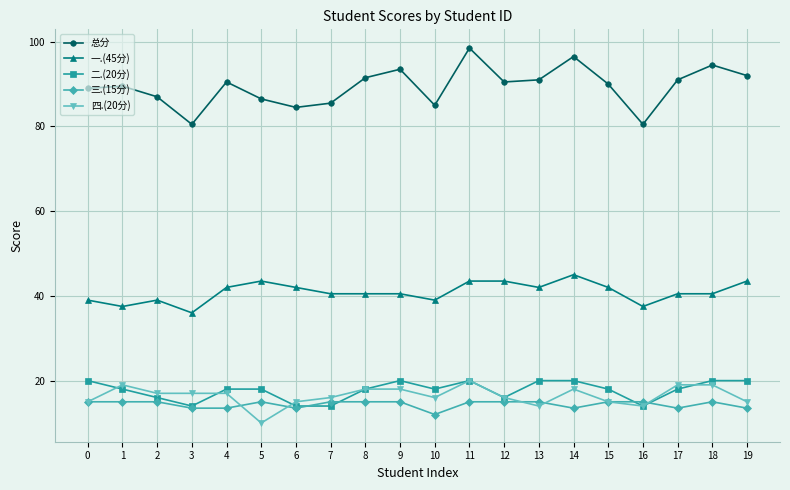

What is the difference between the second highest and second lowest values in the 三.(15分) series?

1.5